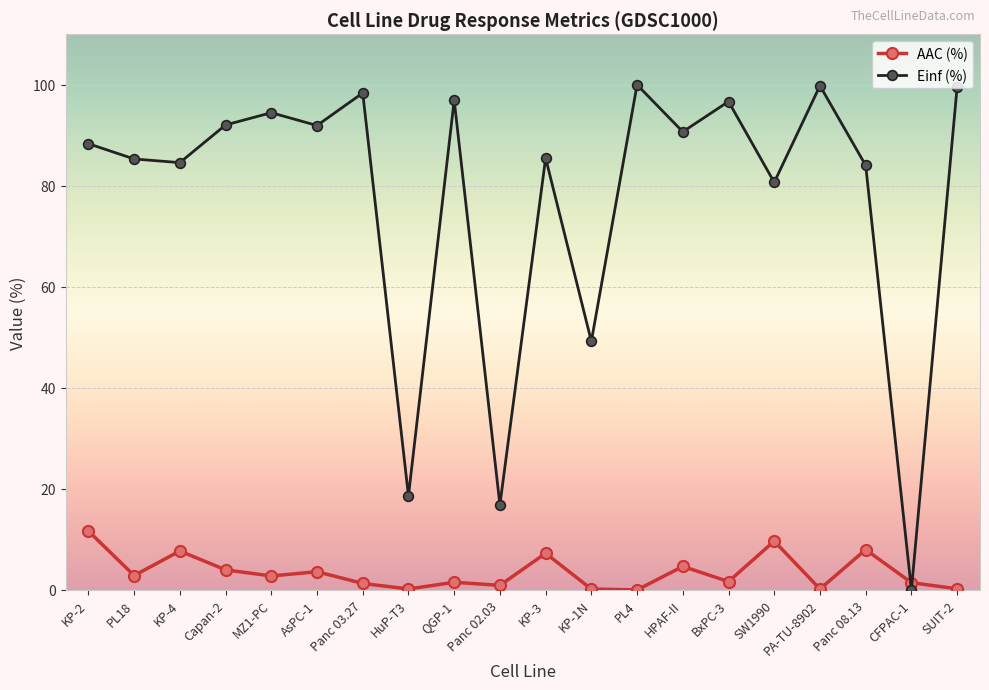

Which series has the largest total across all categories?

Einf (%)